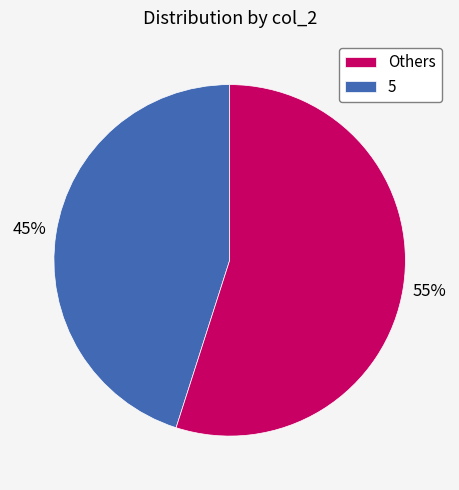

True or false: Others accounts for 51% of the total.

False